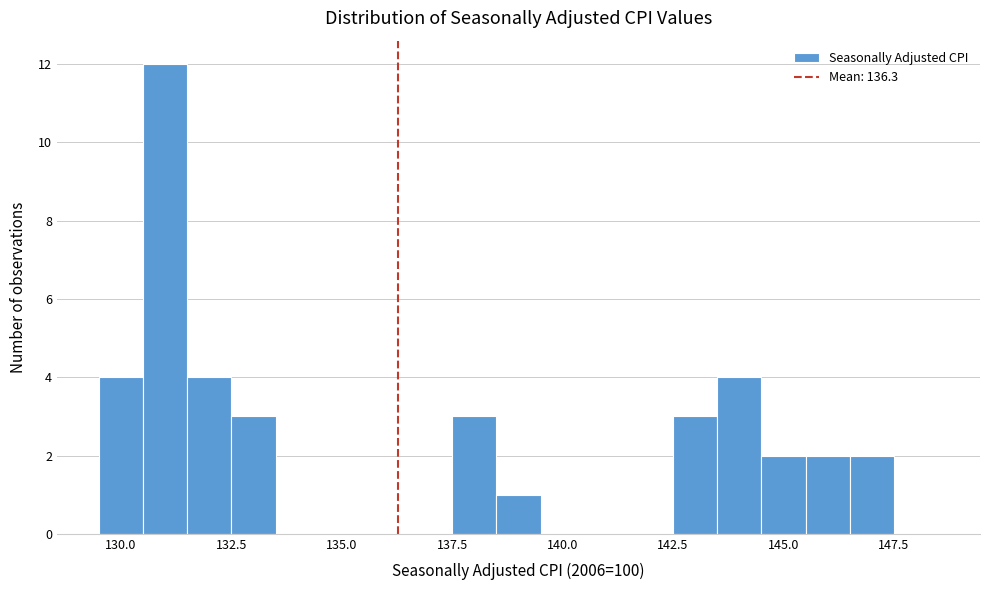

Around what value on the x-axis is the tallest bar? Give the approximate position of its centre, as read against the axis.

131.0